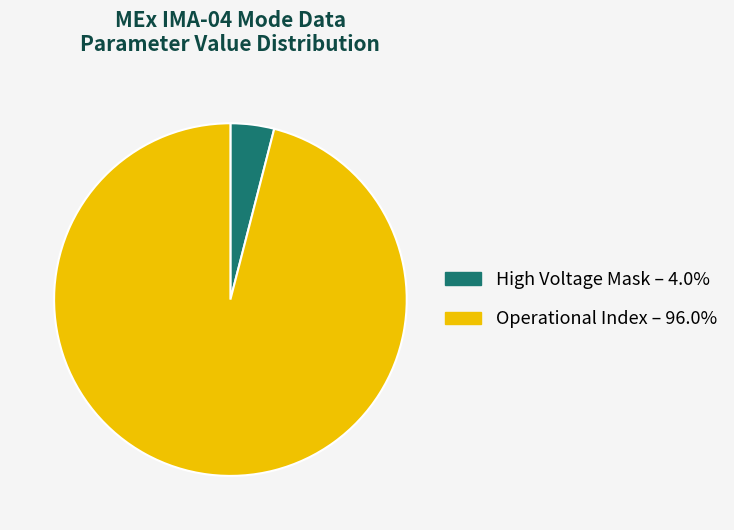

How many slices are in this pie chart?

2